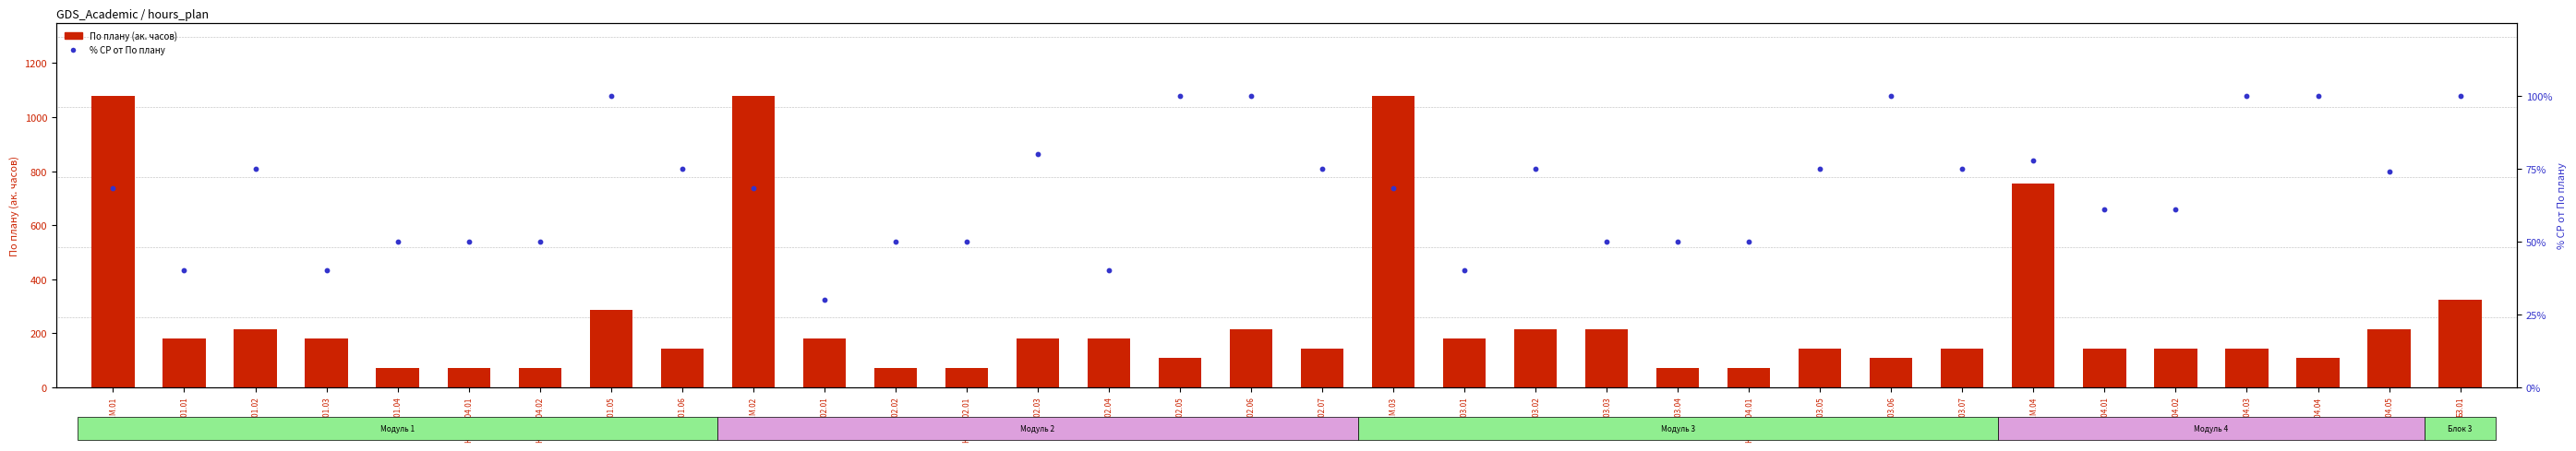

At how many categories does at least one series exceed 852?

3